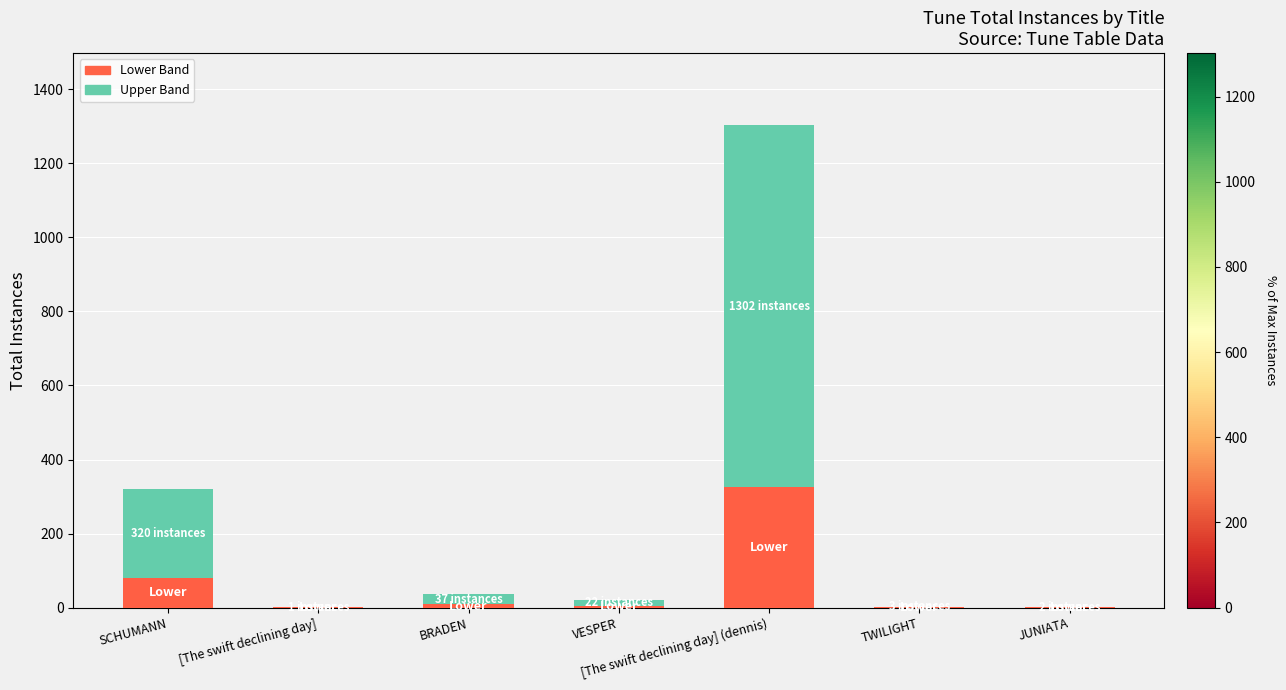

At which category is the sum across all series the highest?

[The swift declining day] (dennis)